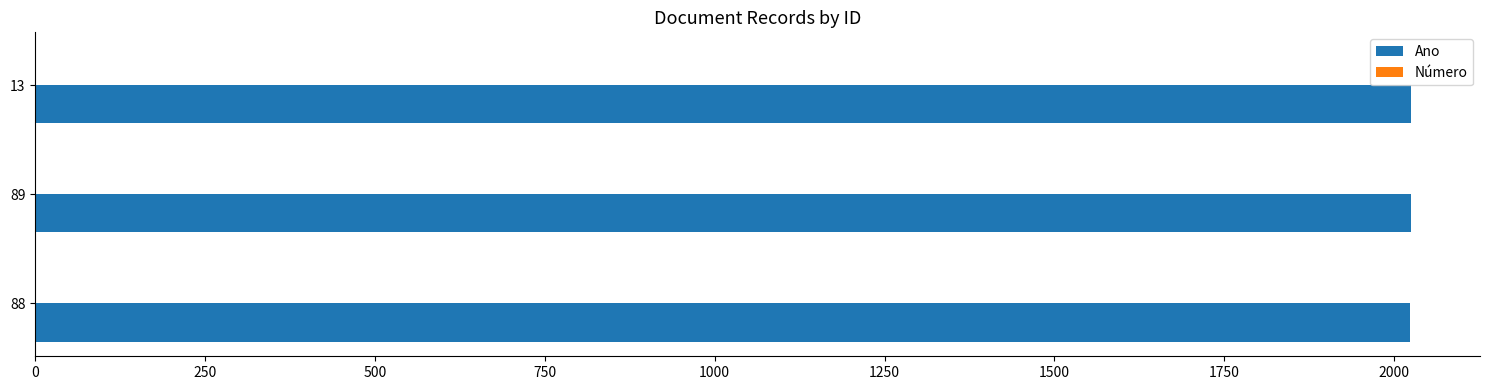

Count the number of data series in this chart.

2